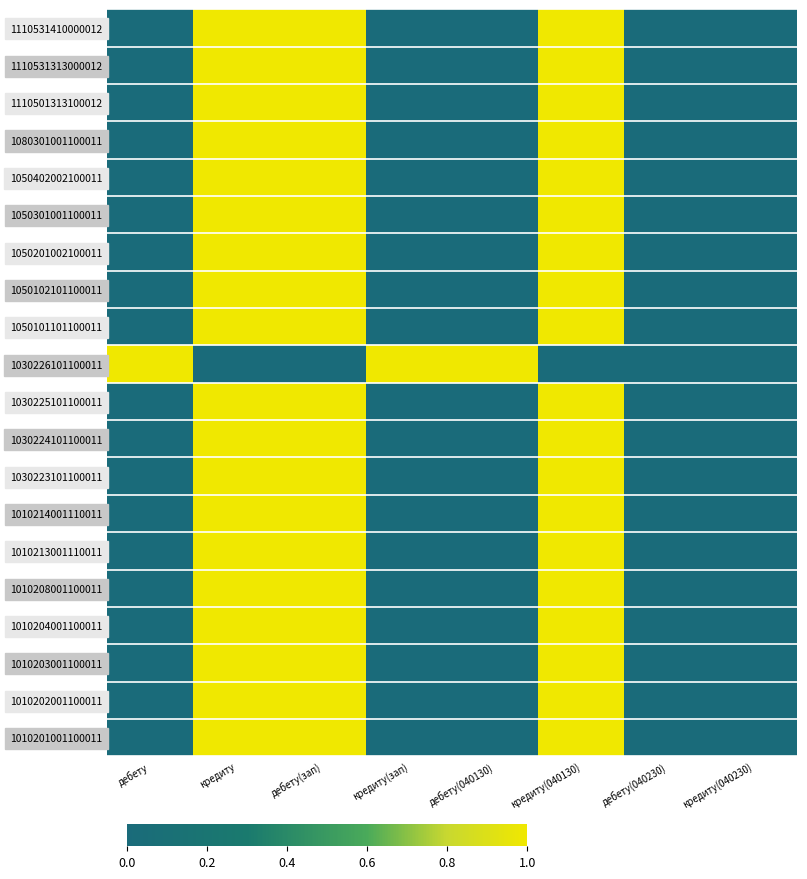

Rank the series by their maximum value, from highest to lowest.

1010201001100011, 1010202001100011, 1010203001100011, 1010204001100011, 1010208001100011, 1010213001110011, 1010214001110011, 1030223101100011, 1030224101100011, 1030225101100011, 1030226101100011, 1050101101100011, 1050102101100011, 1050201002100011, 1050301001100011, 1050402002100011, 1080301001100011, 1110501313100012, 1110531313000012, 1110531410000012